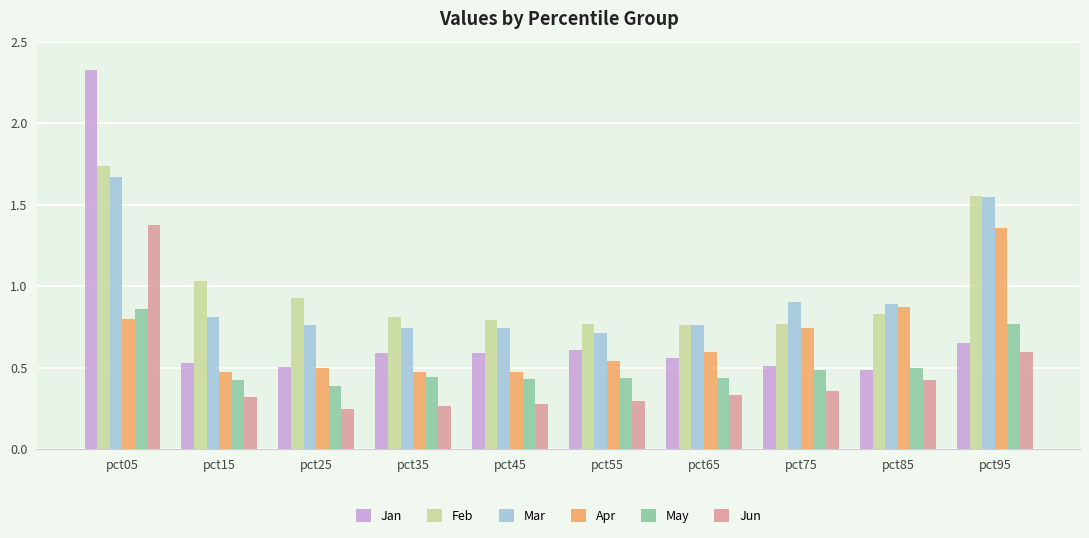

Count the Jan values in the range 0 to 1.

9